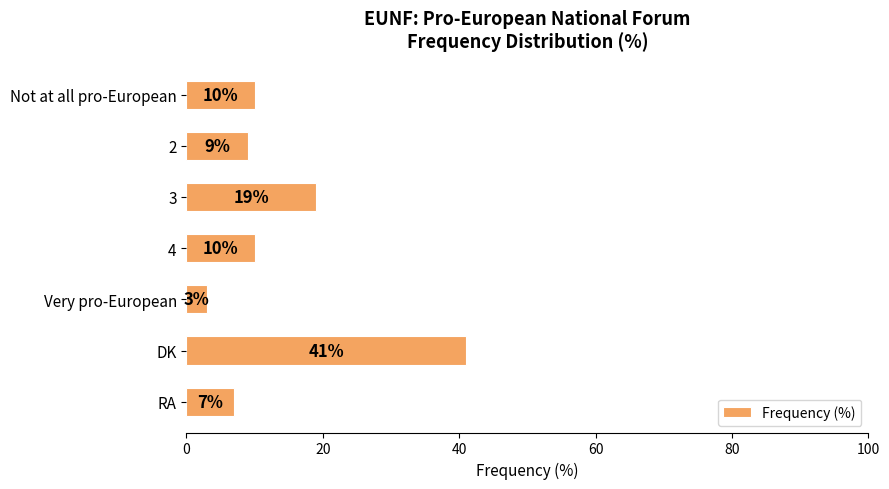

How many data points are less than 10?

3